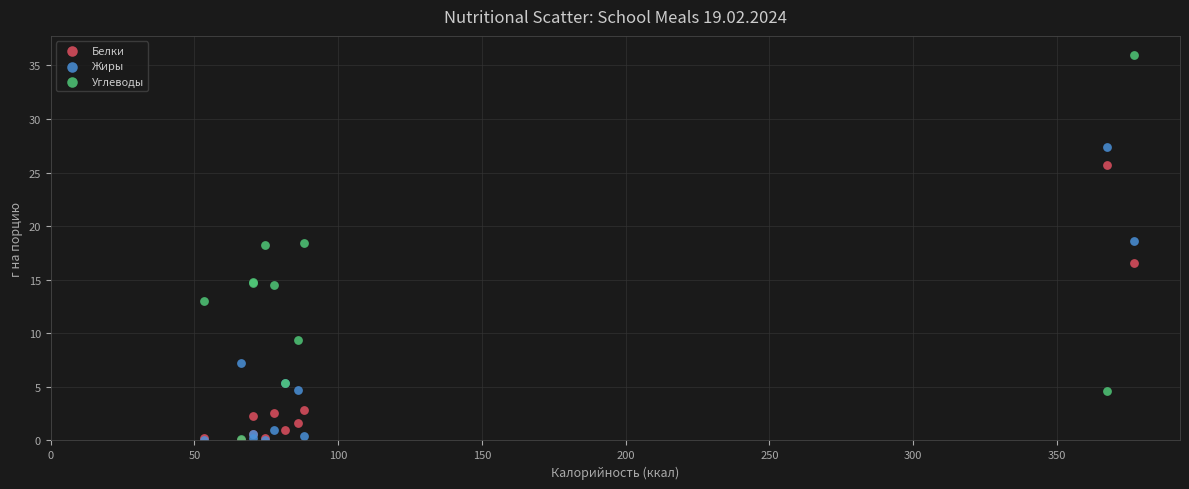

Which series contains the highest Y value?

Углеводы